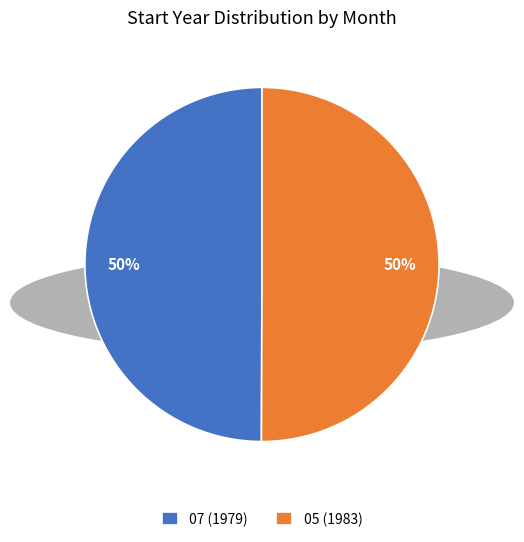

The 05 (1983) slice represents 42% of the pie. True or false?

False